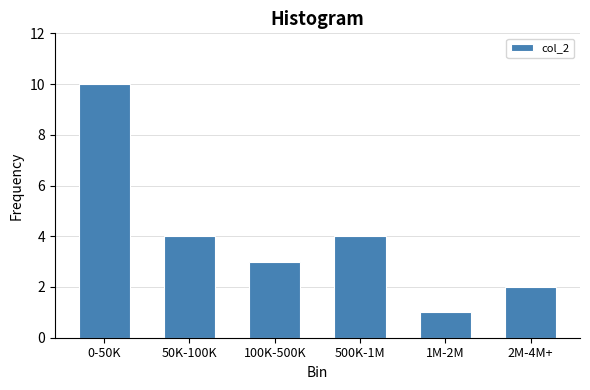

Reading left to right, what are all the values shown in this chart?

10	4	3	4	1	2